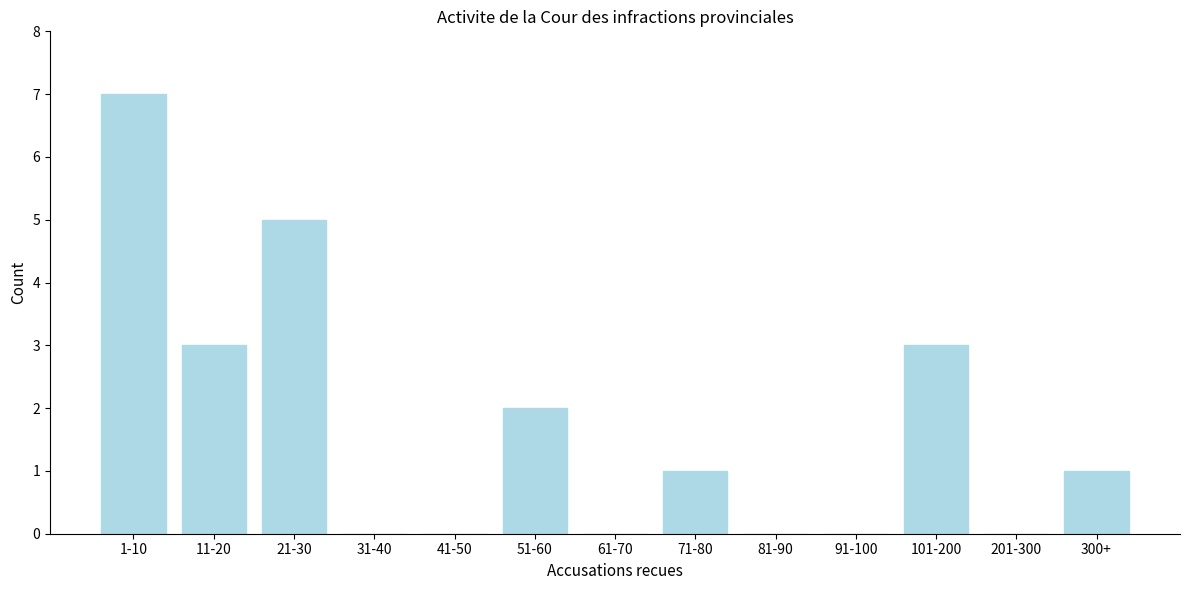

Reading right to left, transcribe all the data shown in this chart.

300+=1	201-300=0	101-200=3	91-100=0	81-90=0	71-80=1	61-70=0	51-60=2	41-50=0	31-40=0	21-30=5	11-20=3	1-10=7